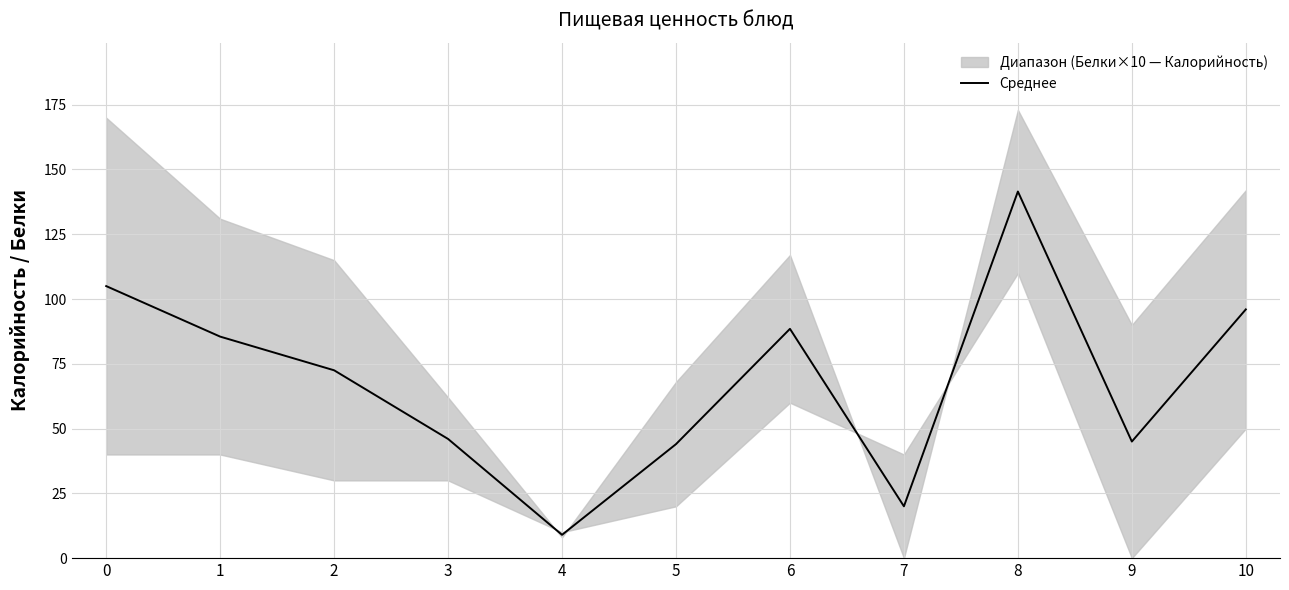

At which category does the data reach its first local peak?

6